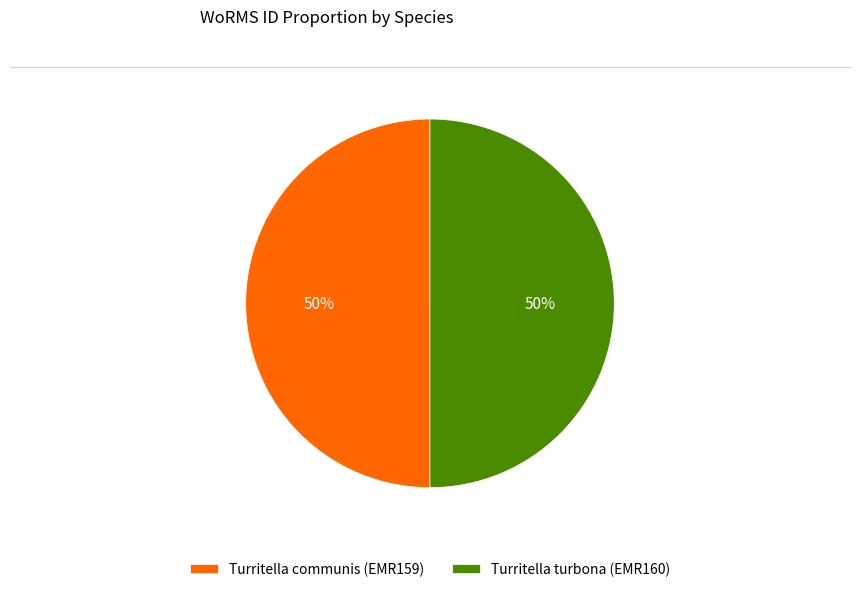

Approximately how many times larger is the value at Turritella turbona (EMR160) compared to Turritella communis (EMR159)?

1.0